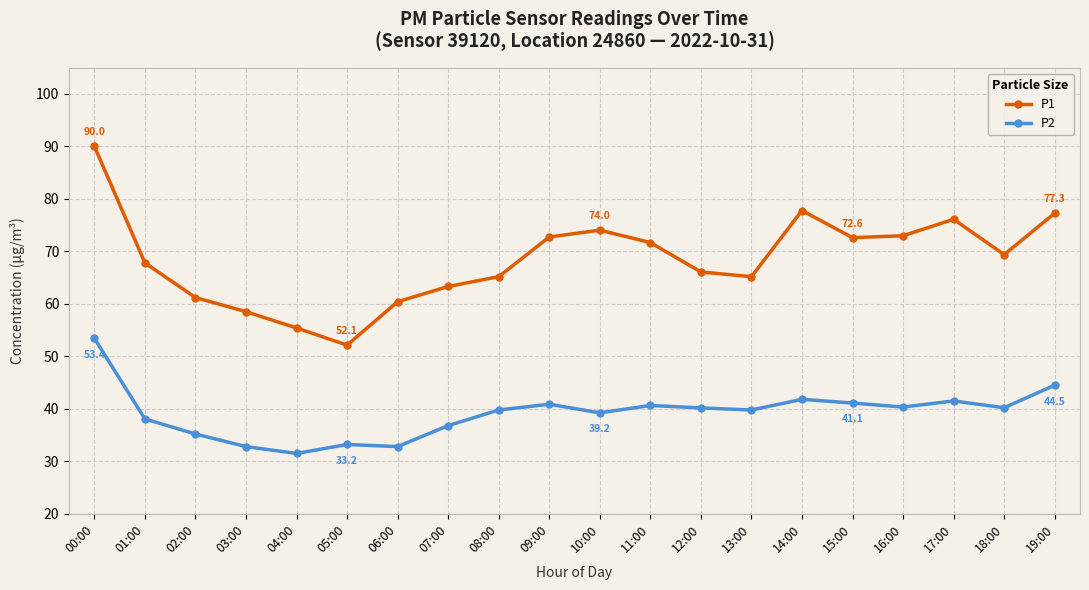

List the series in order of their peak value, lowest first.

P2, P1